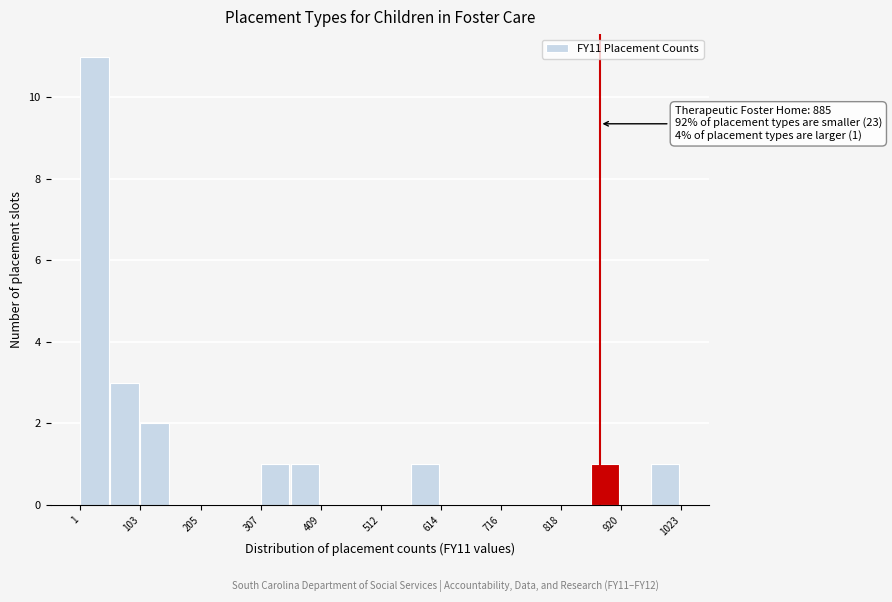

Around what value on the x-axis is the tallest bar? Give the approximate position of its centre, as read against the axis.

20